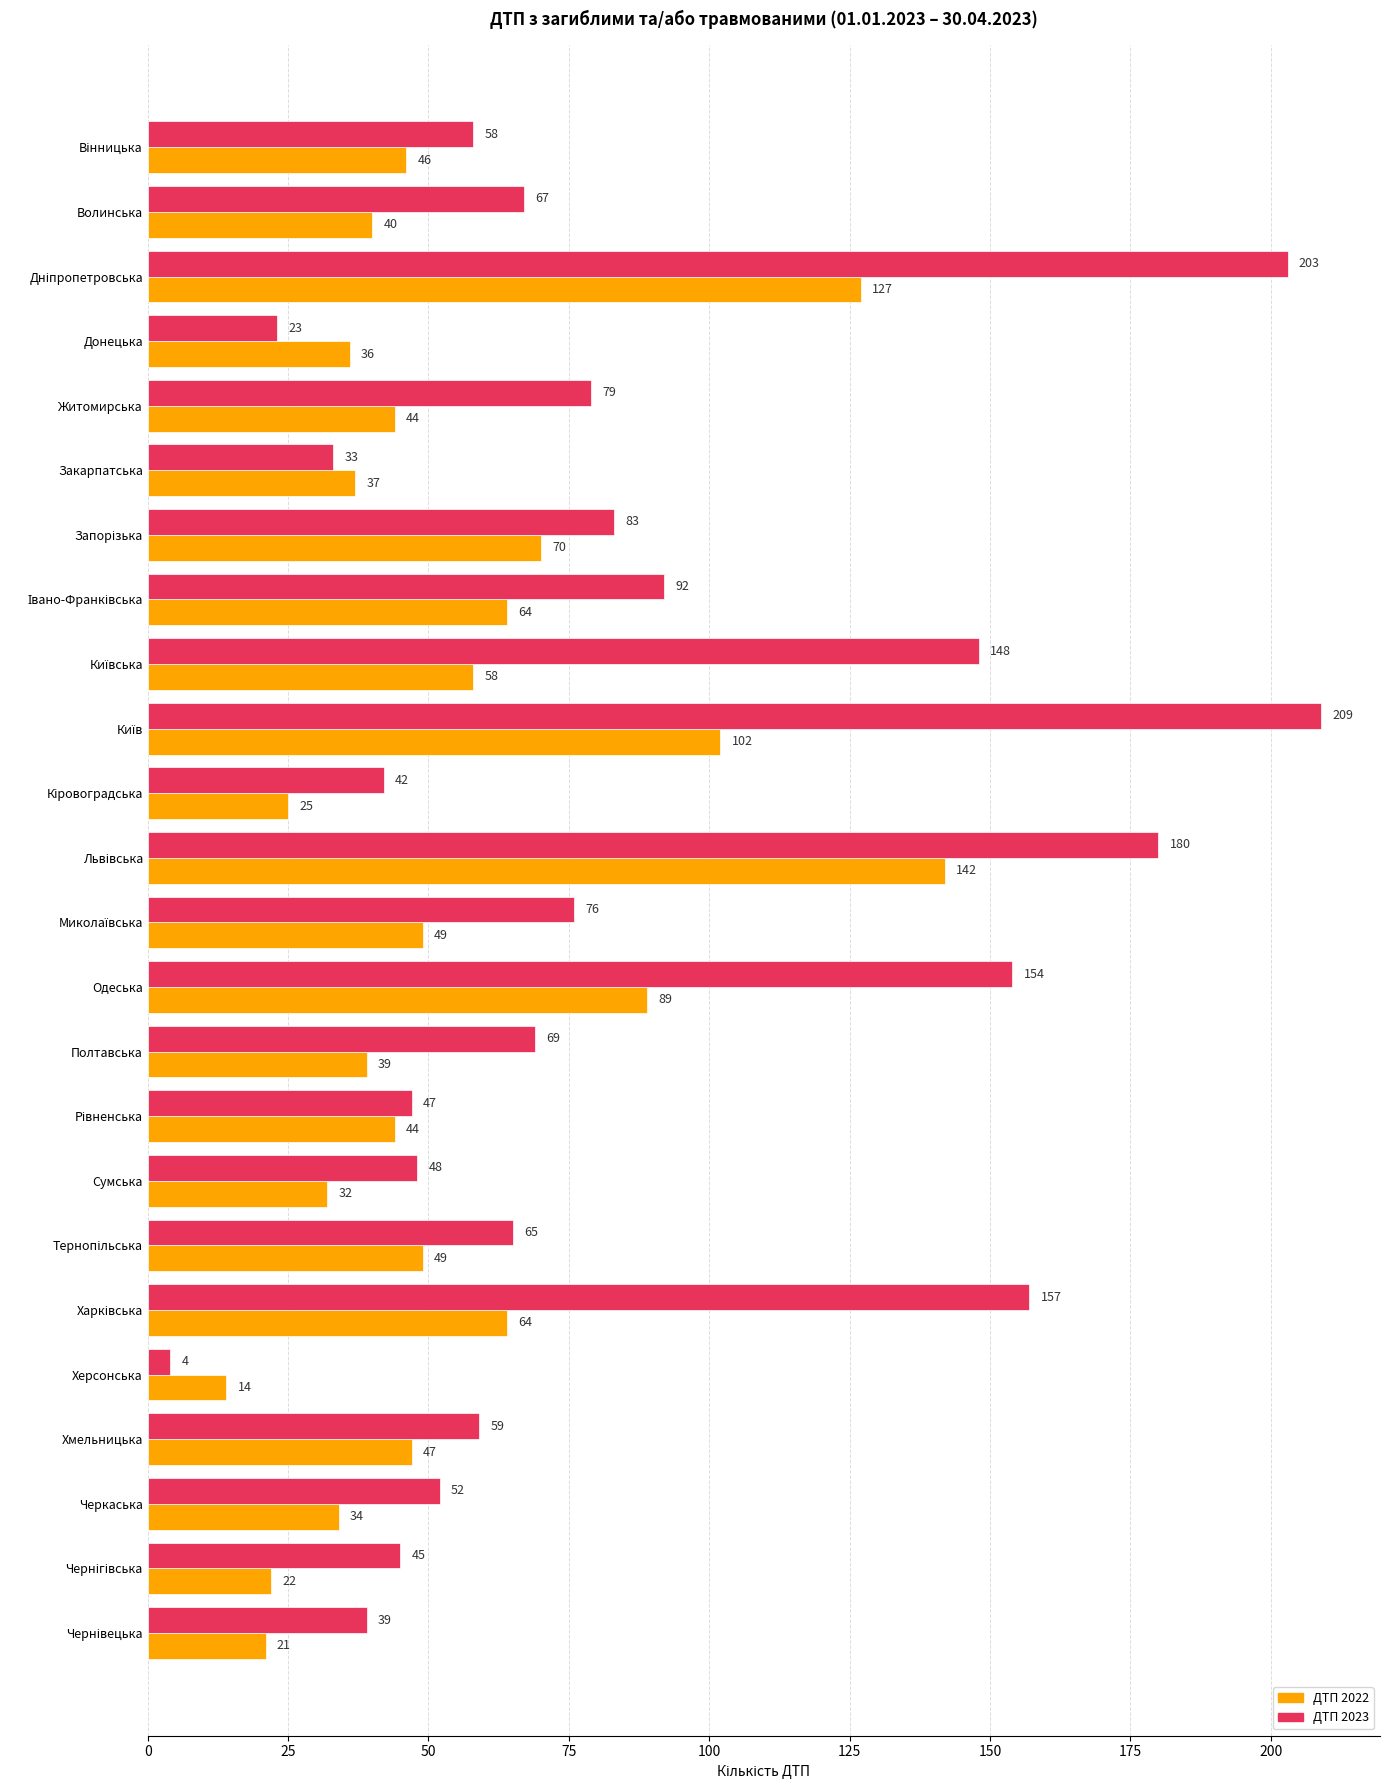

How many data points does each series have?

24